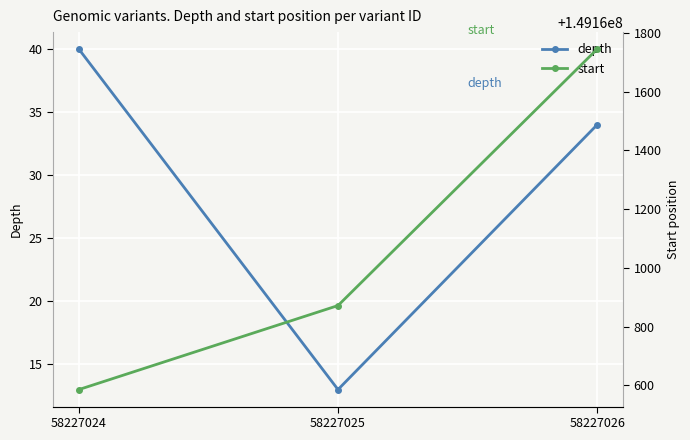

Between 58227026 and 58227025, which is larger?

58227026